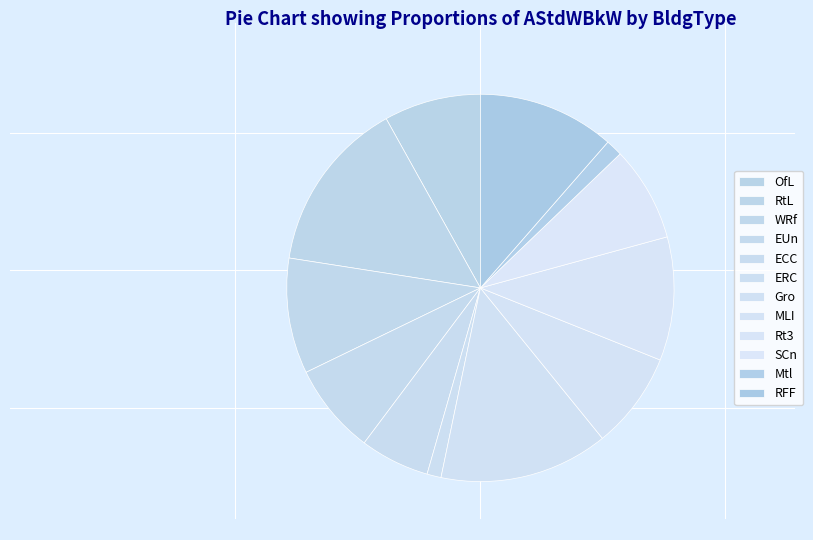

True or false: RtL accounts for 27% of the total.

False